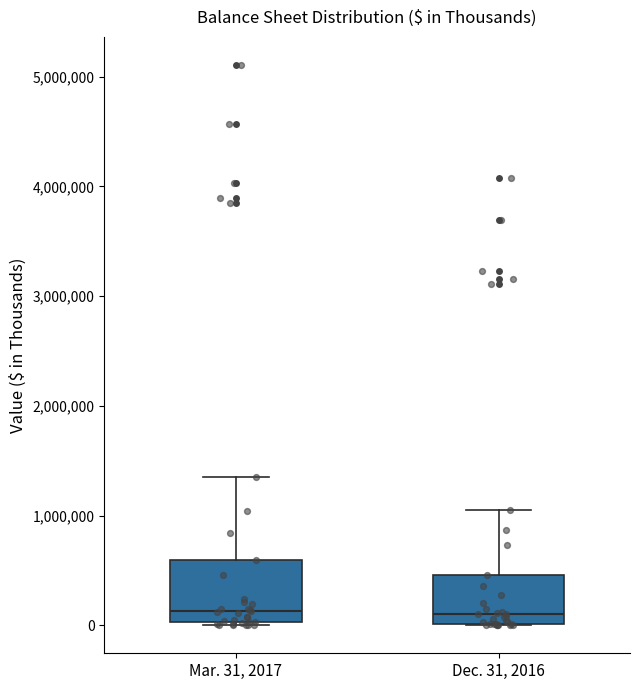

Reading left to right, read every box against the y-axis: the position of its median line, the range the box covers, and the ends of its whiskers. The values are not printed on the chart, so give them approximately, as read against the axis.

Mar. 31, 2017: median 100000, box 0 to 600000, whiskers 0 to 1400000
Dec. 31, 2016: median 100000, box 0 to 500000, whiskers 0 to 1100000